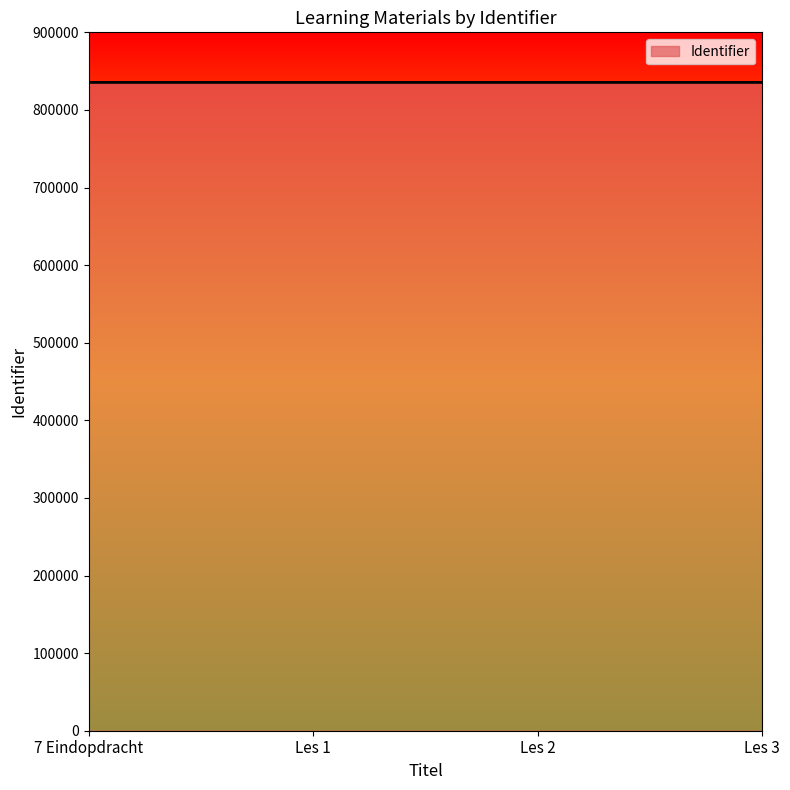

True or false: the data has more than 1 interior local peaks.

False